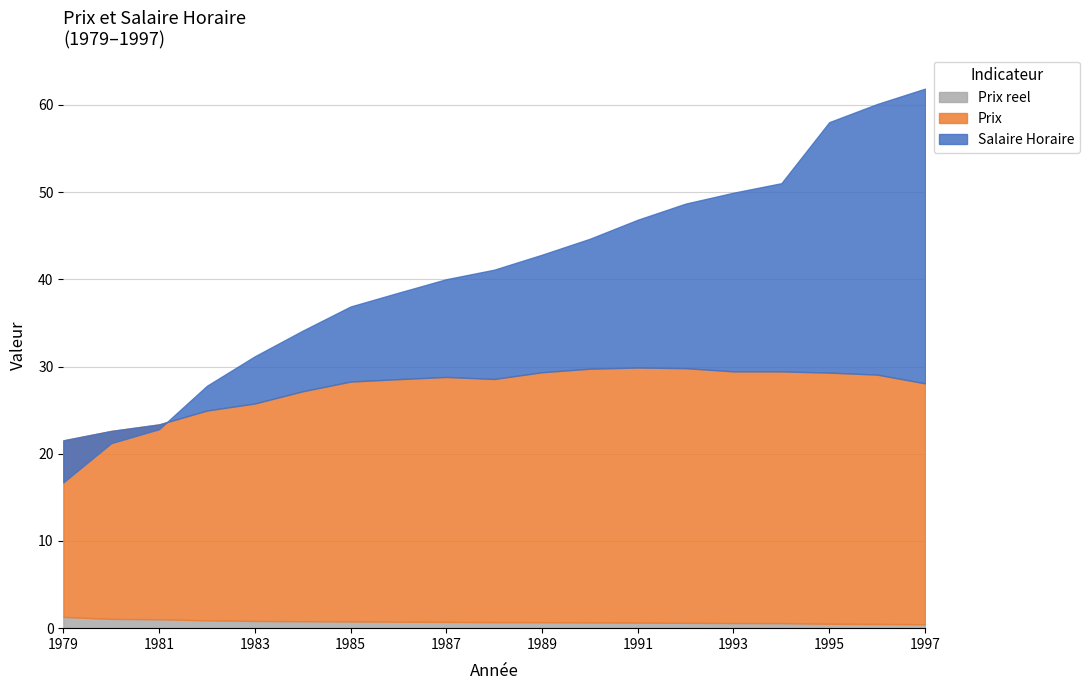

What is the value of the Salaire Horaire point at the 18th from the left?

60.1